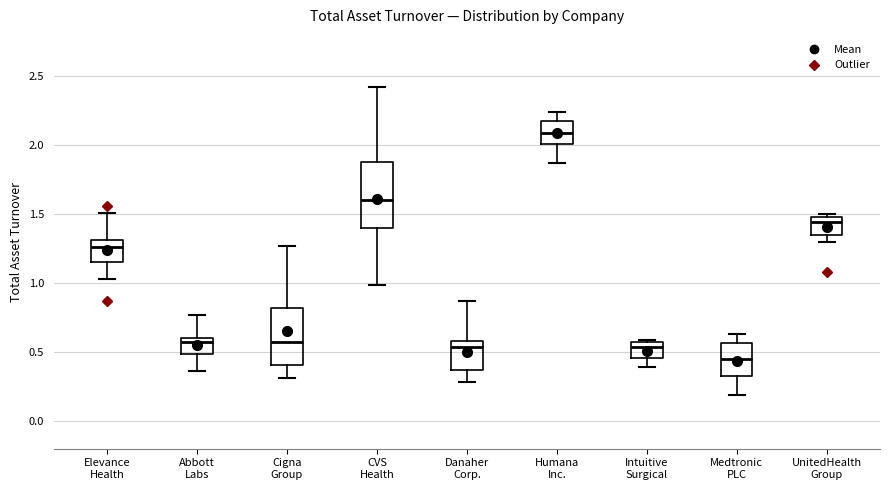

Which box has the highest median line?

Humana Inc.